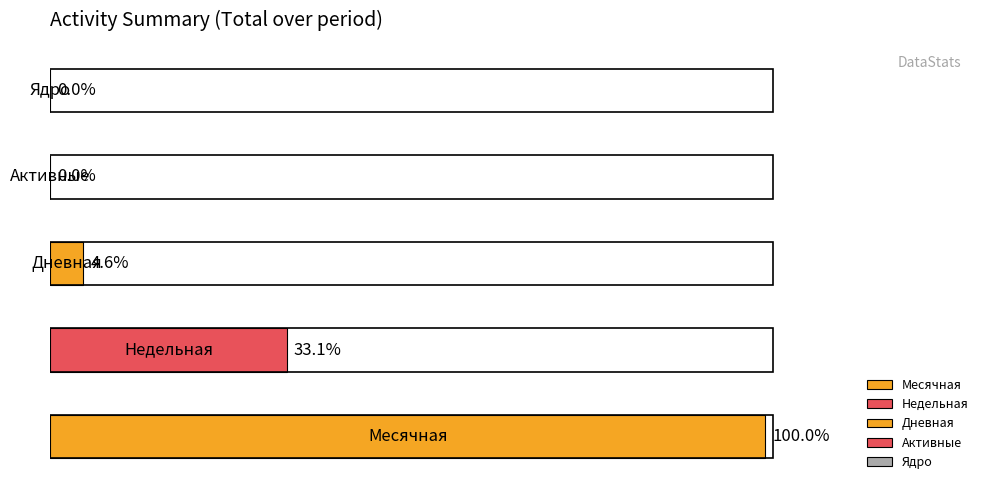

Does the chart contain any negative values?

No